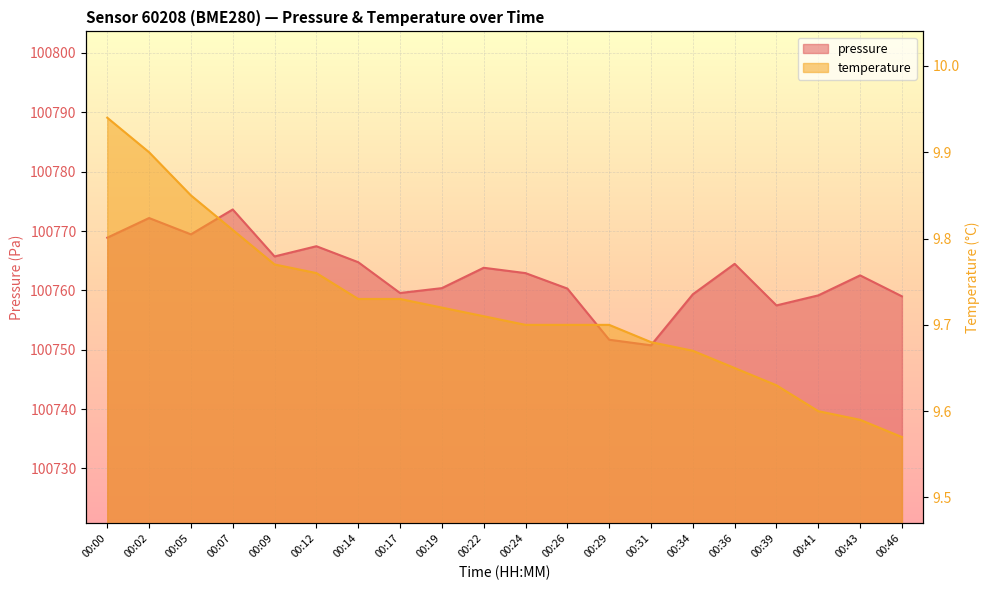

Reading right to left, list all the values displayed in this chart.

pressure: 00:46=100759.0	00:43=100762.5	00:41=100759.2	00:39=100757.5	00:36=100764.5	00:34=100759.3	00:31=100750.8	00:29=100751.7	00:26=100760.3	00:24=100762.9	00:22=100763.8	00:19=100760.4	00:17=100759.6	00:14=100764.8	00:12=100767.4	00:09=100765.7	00:07=100773.6	00:05=100769.4	00:02=100772.2	00:00=100768.9
temperature: 00:46=9.6	00:43=9.6	00:41=9.6	00:39=9.6	00:36=9.7	00:34=9.7	00:31=9.7	00:29=9.7	00:26=9.7	00:24=9.7	00:22=9.7	00:19=9.7	00:17=9.7	00:14=9.7	00:12=9.8	00:09=9.8	00:07=9.8	00:05=9.8	00:02=9.9	00:00=9.9